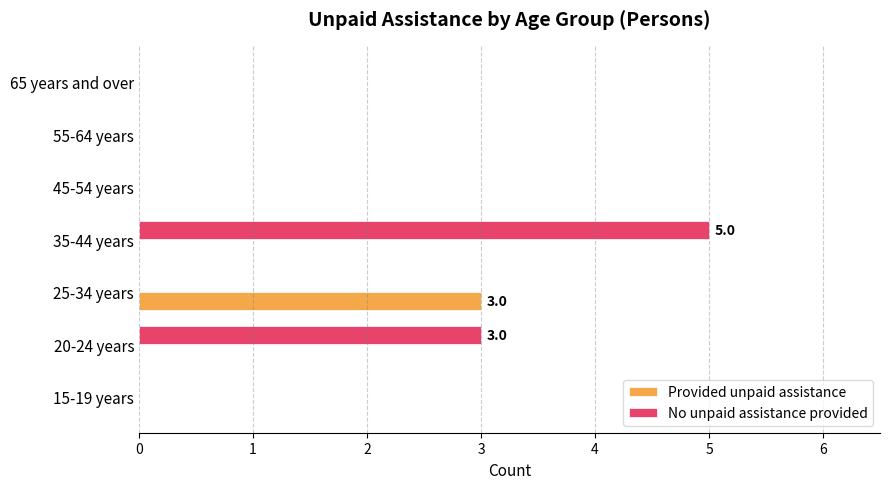

At which category is the sum across all series the highest?

35-44 years